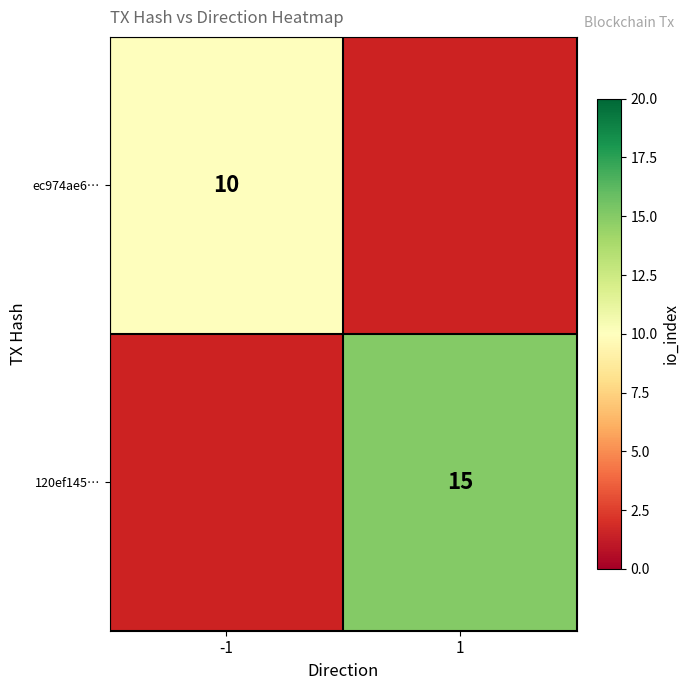

Is it true that 120ef145… equals 8.2 at 1?

False